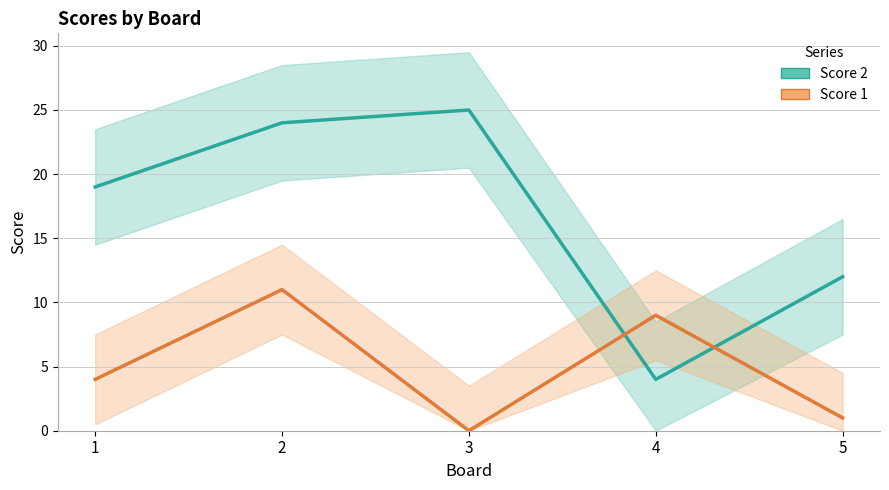

What is the difference between the second highest and minimum values in the Score 1 series?

9